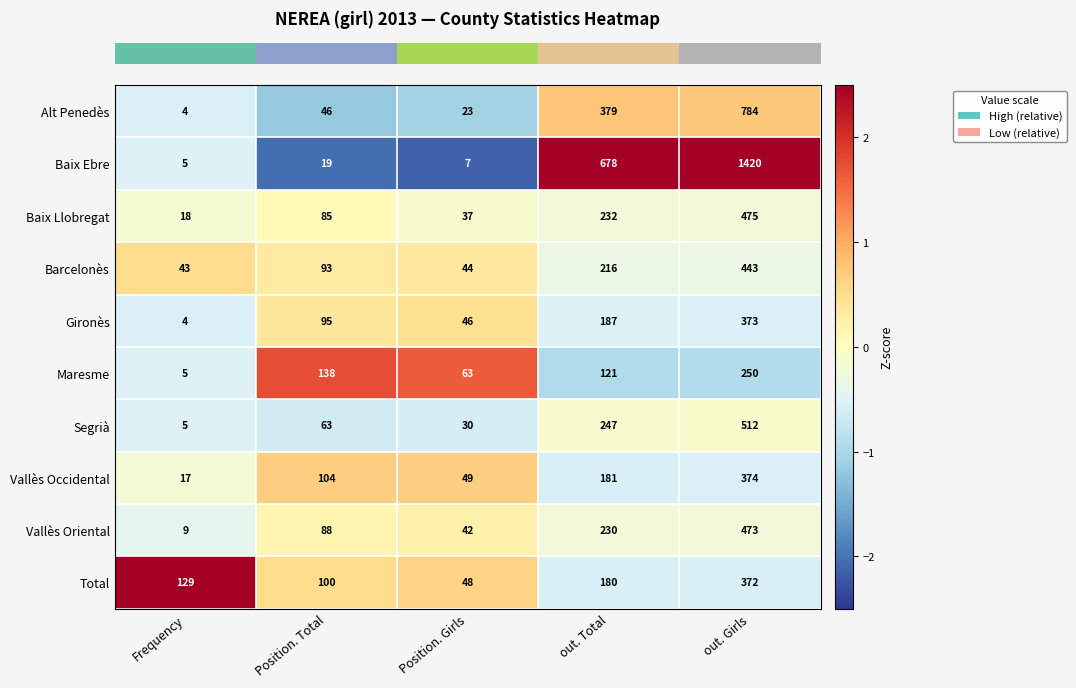

What is the sum of the Maresme values at out. Total and out. Girls?

371